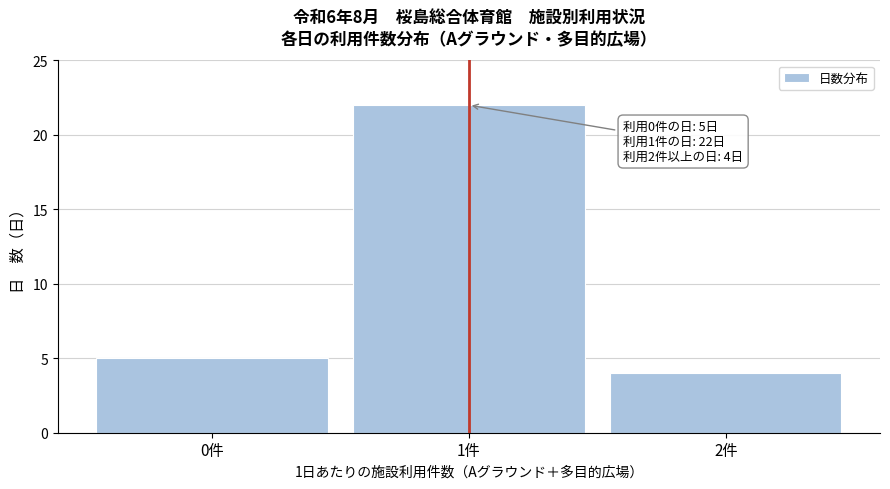

Reading right to left, what are all the values shown in this chart?

2件=4	1件=22	0件=5